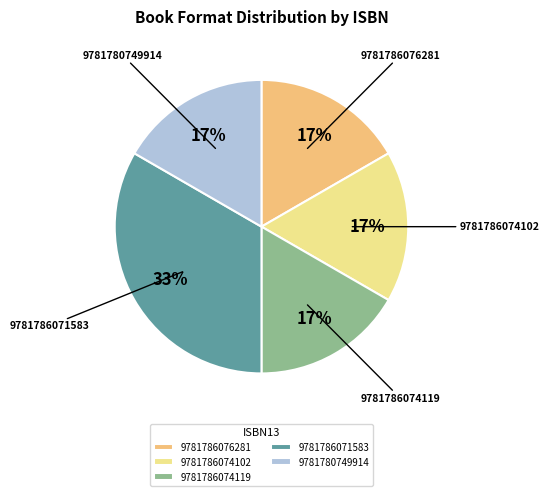

To the nearest percent, what percentage of the pie is 9781780749914?

17%